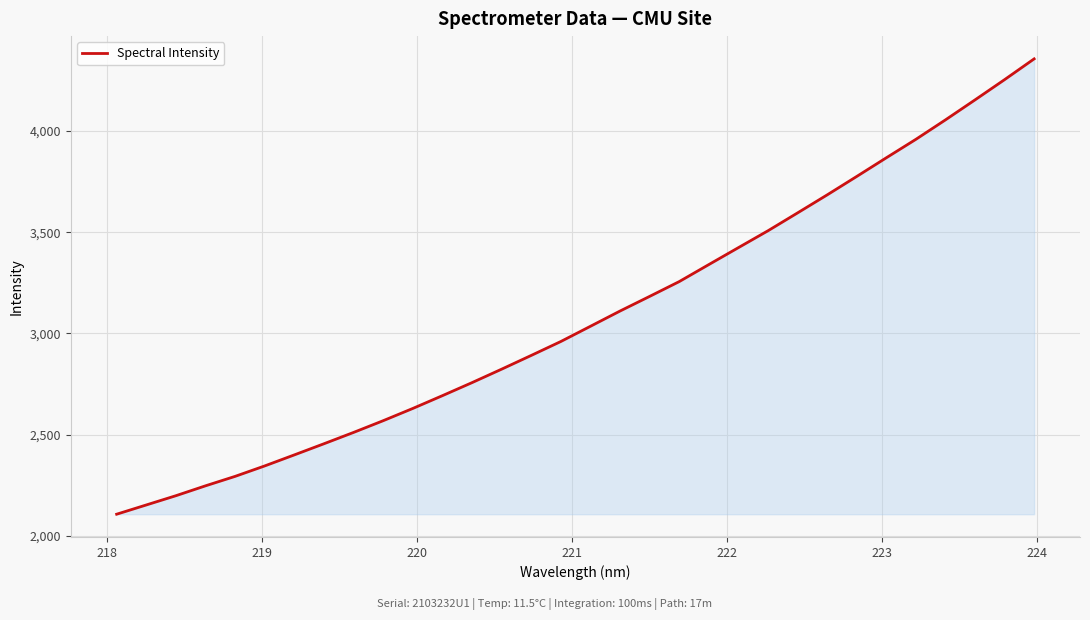

What is the greatest value displayed?

4355.7